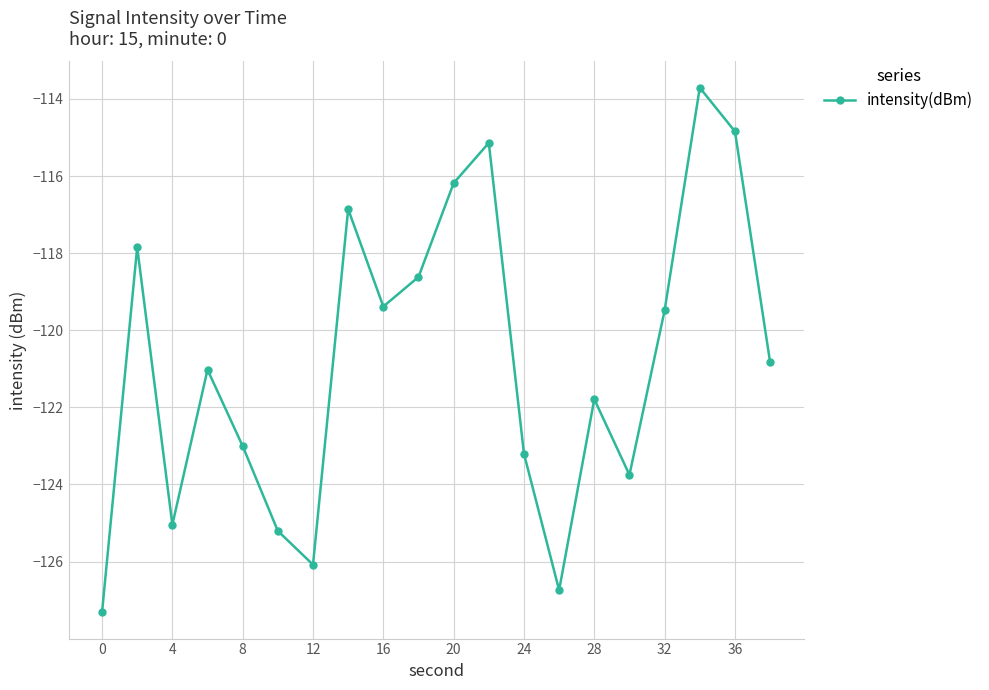

What is the value of the 17th point from the left?

-119.5